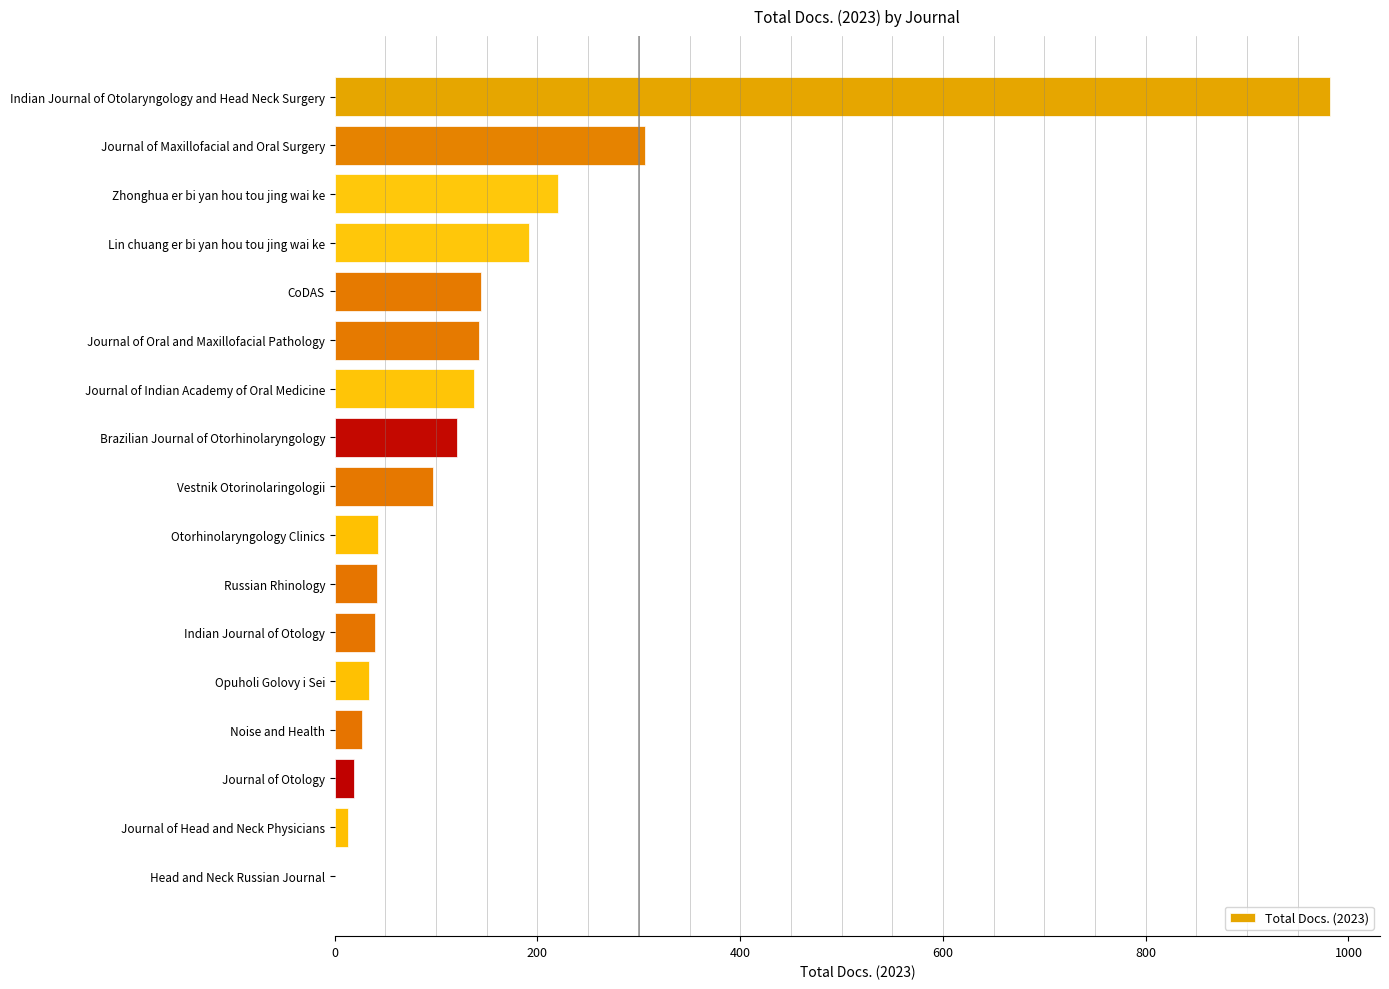

At which label is the value closest to 491?

Journal of Maxillofacial and Oral Surgery